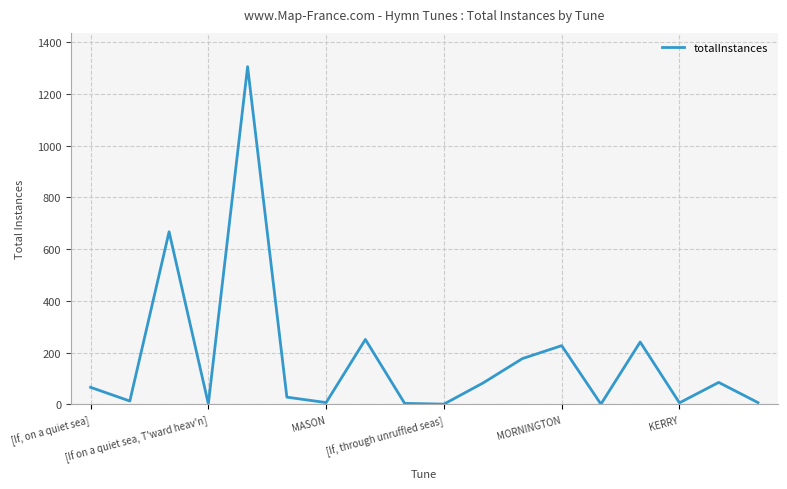

What is the difference between the maximum and minimum values?

1304